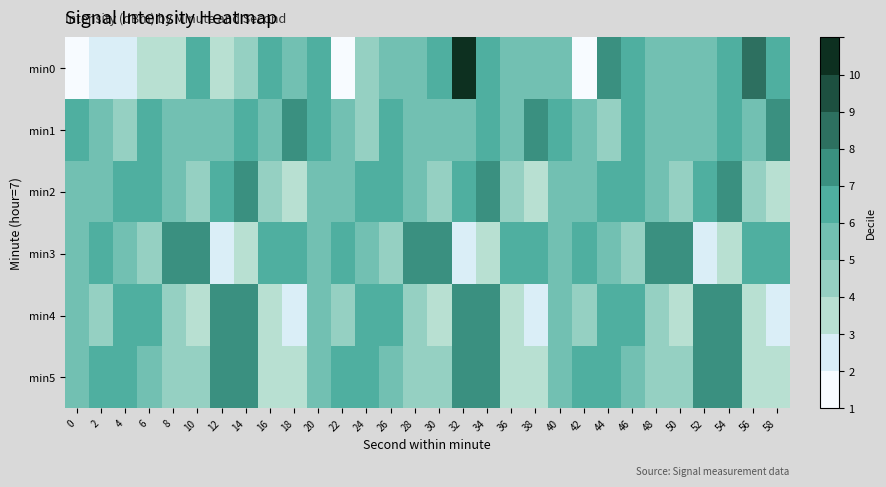

Between 44 and 0, which is larger?

44